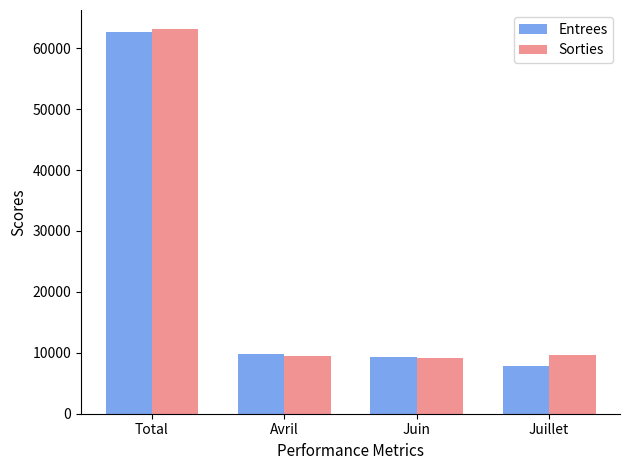

What is the difference between the second highest and minimum values in the Sorties series?

392.3